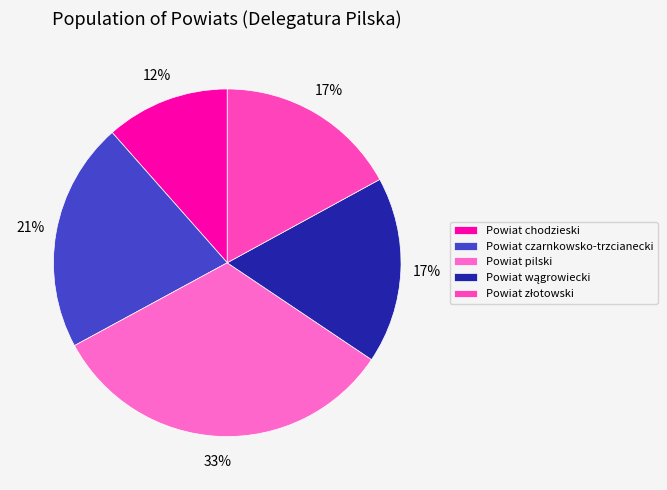

Count the number of slices in the pie.

5